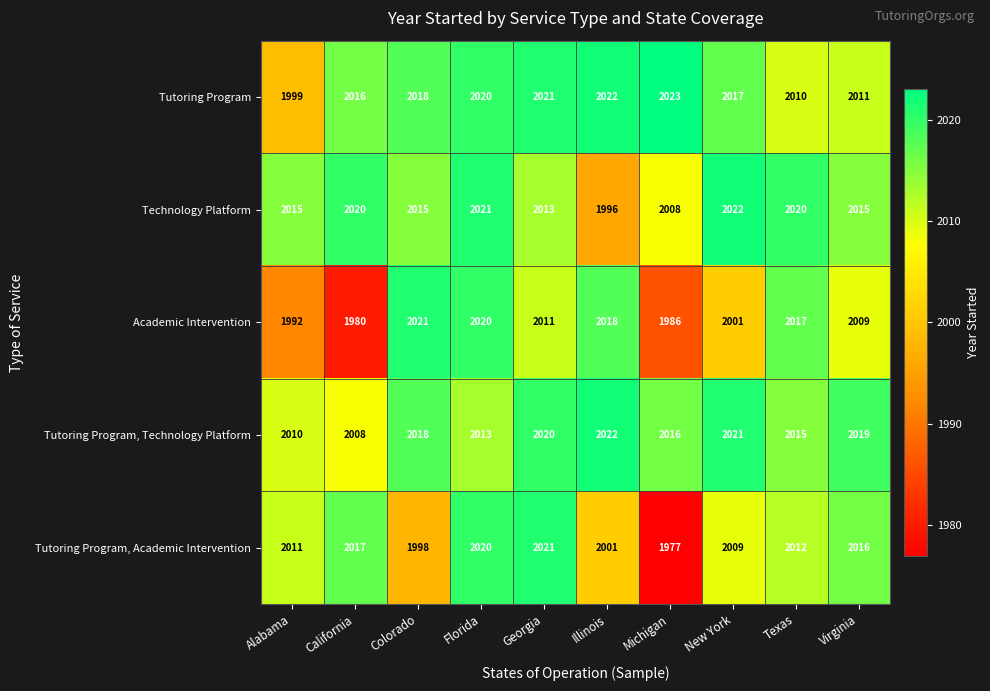

At California, list the series in order from smallest to largest.

Academic Intervention, Tutoring Program, Technology Platform, Tutoring Program, Tutoring Program, Academic Intervention, Technology Platform